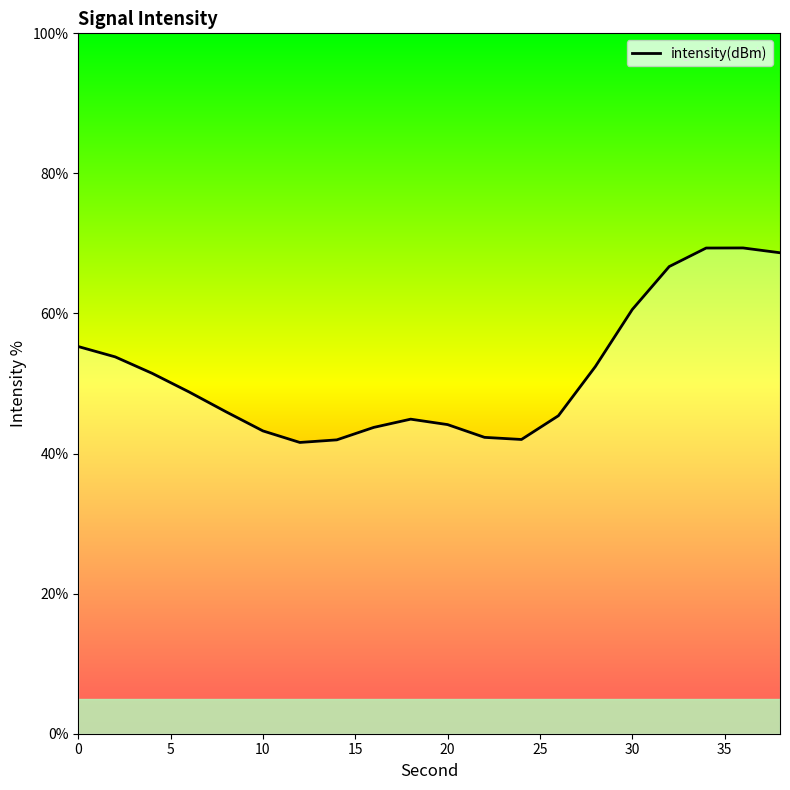

Count the number of values greater than 48.

10